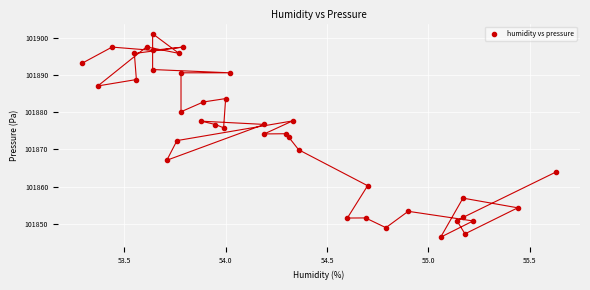

What is the range of X values (max minus min)?

2.3